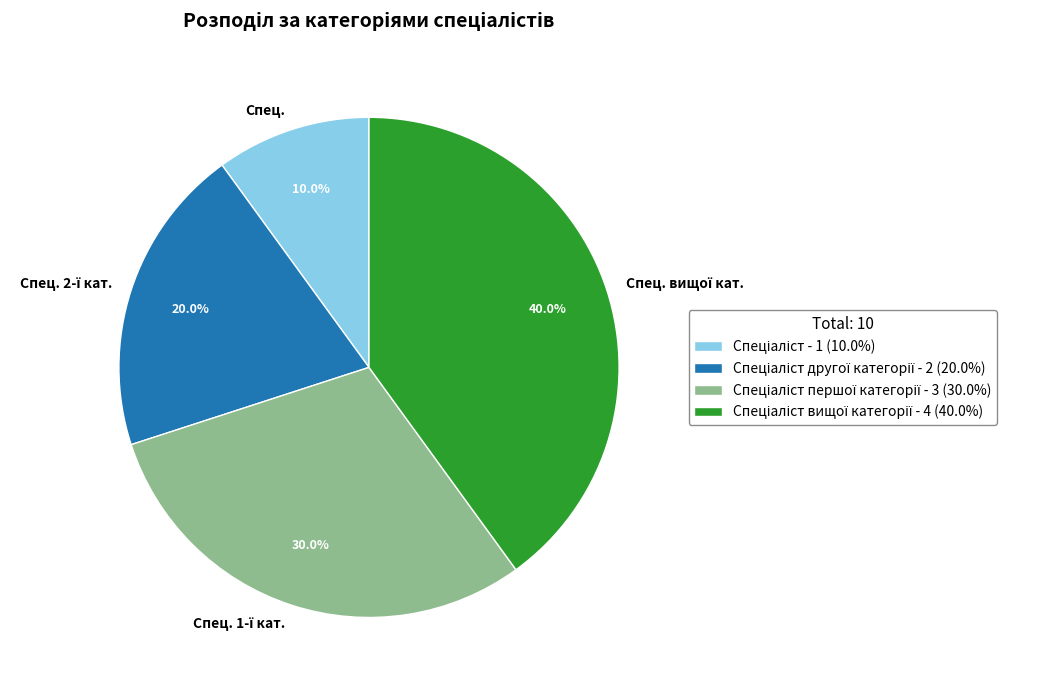

Does any single category account for the majority?

No